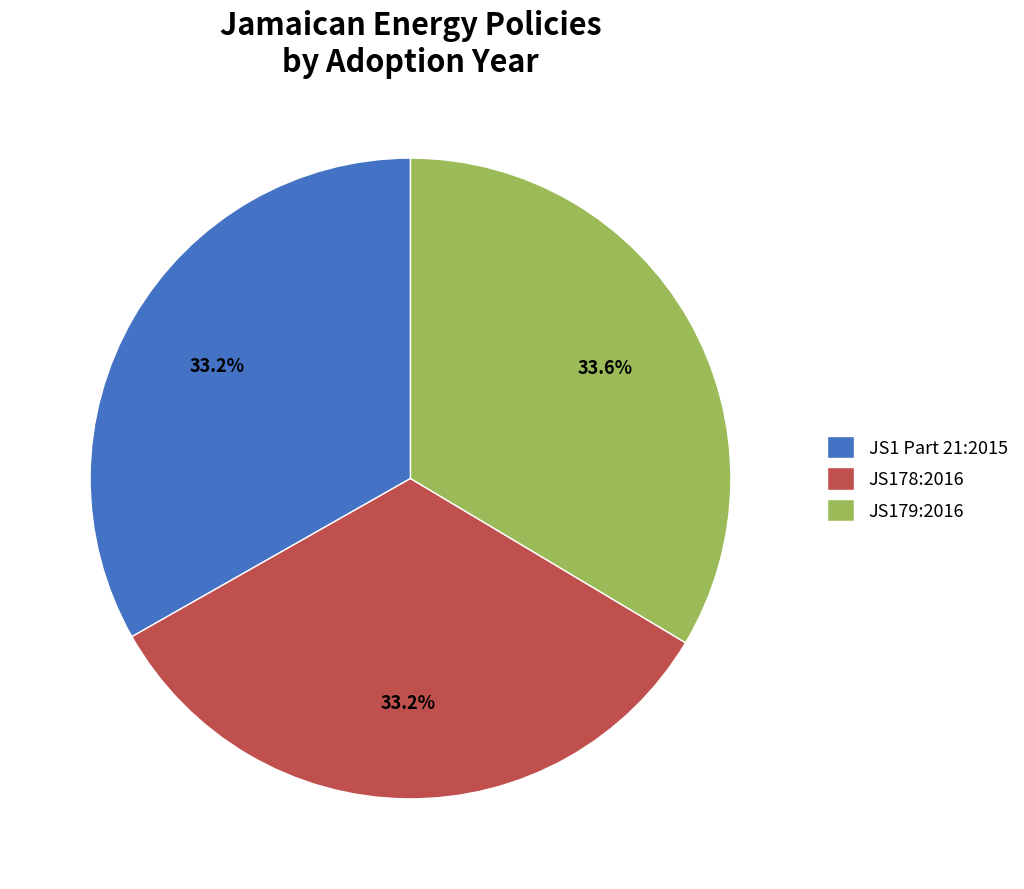

What is the ratio of the value at JS179:2016 to the value at JS1 Part 21:2015?

1.0